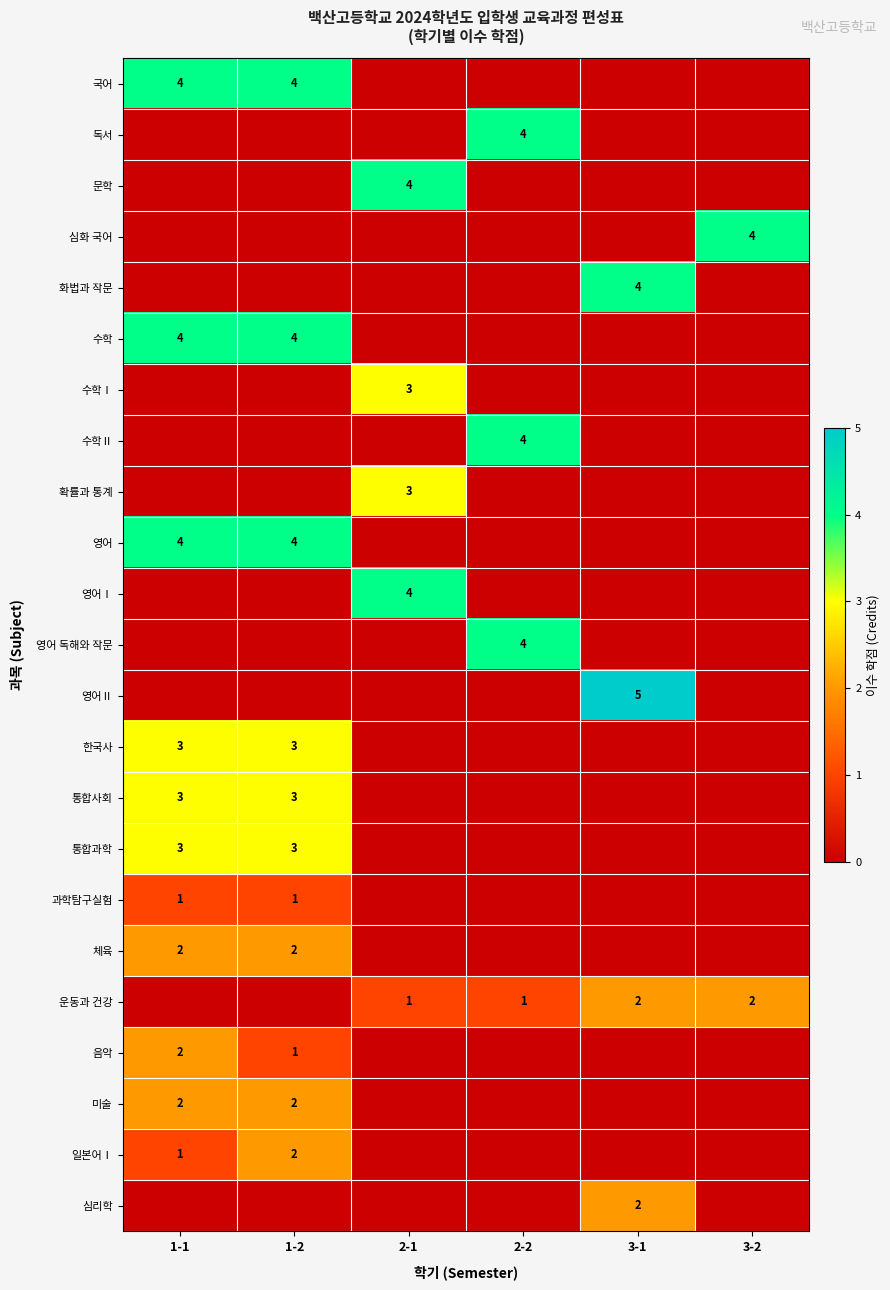

True or false: 일본어Ⅰ has a value of 2 at 1-1.

False